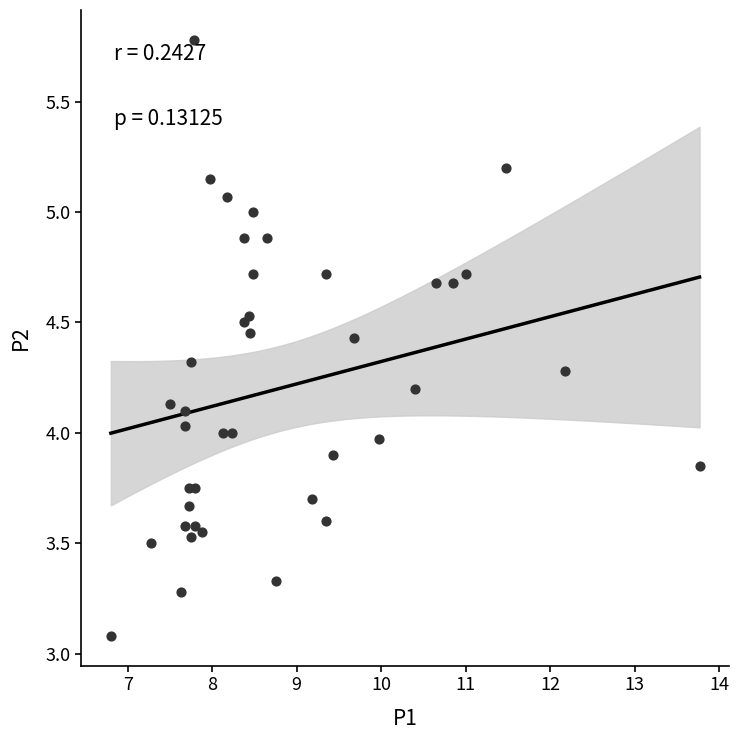

What is the range of Y values (max minus min)?

2.7